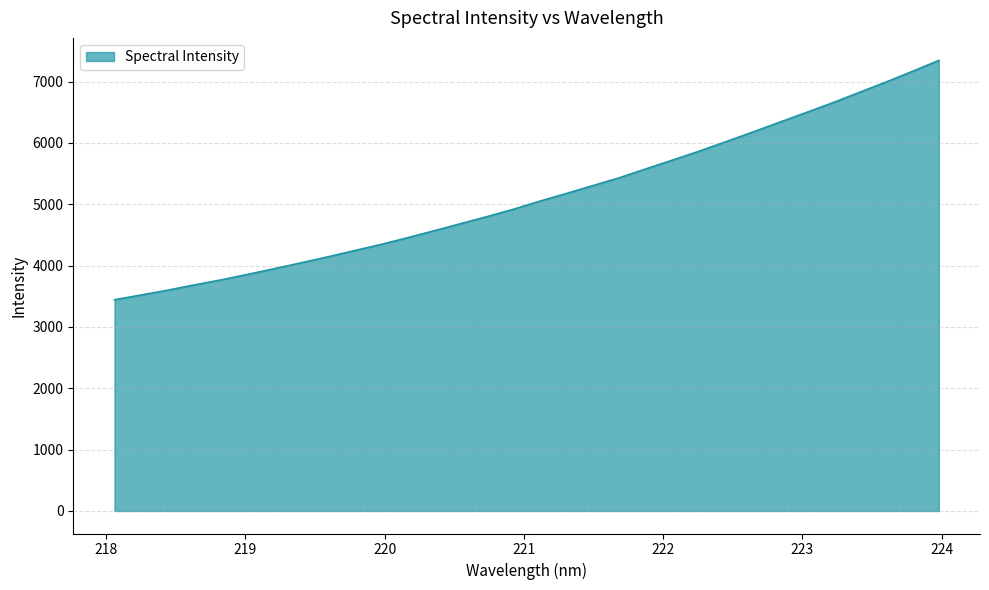

What is the average value?

5131.1